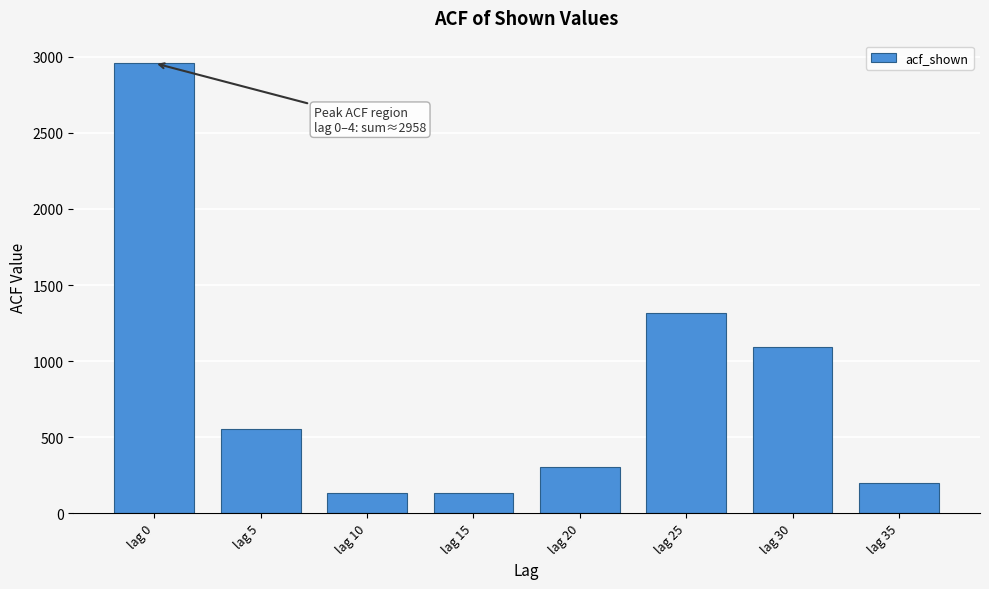

What is the minimum value shown in the chart?

132